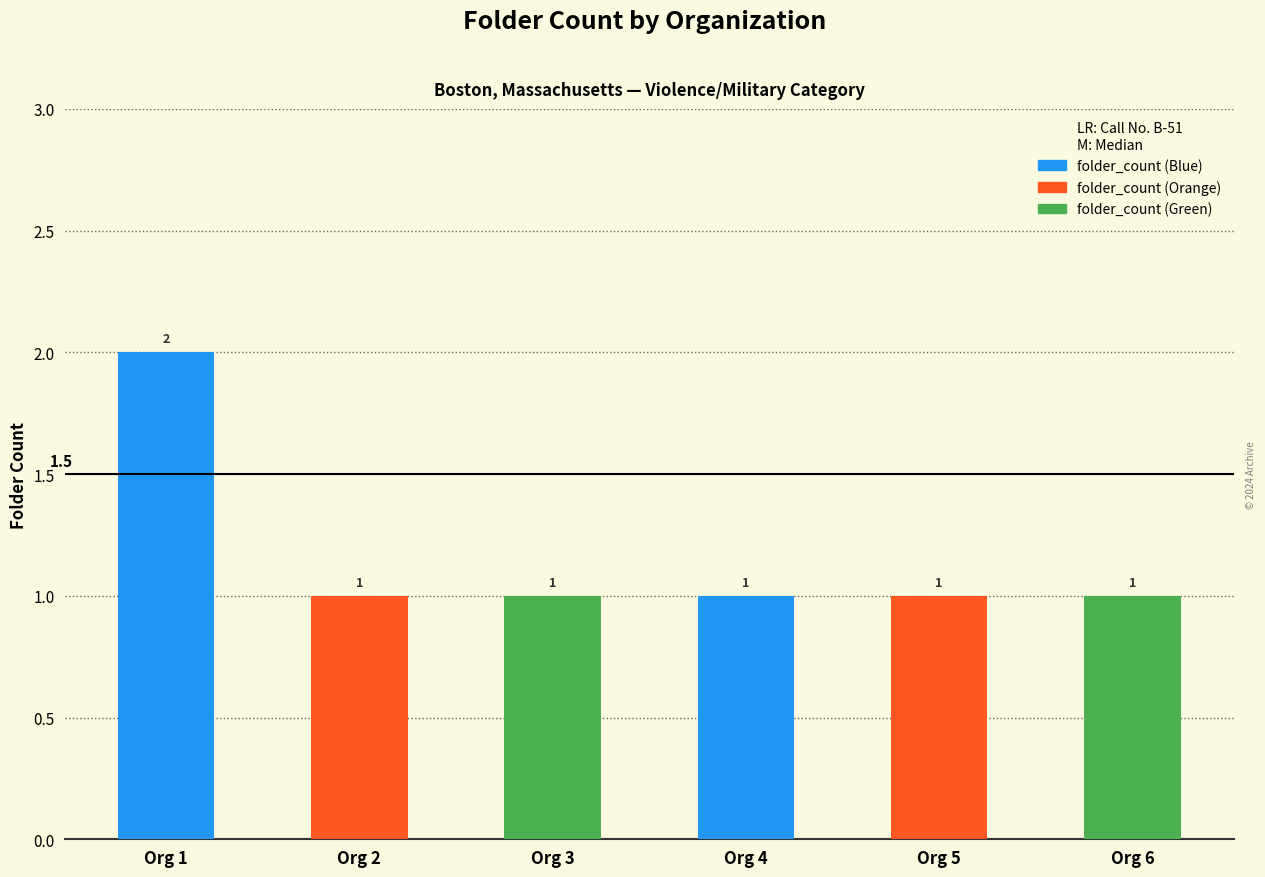

Does the chart contain stacked bars?

No